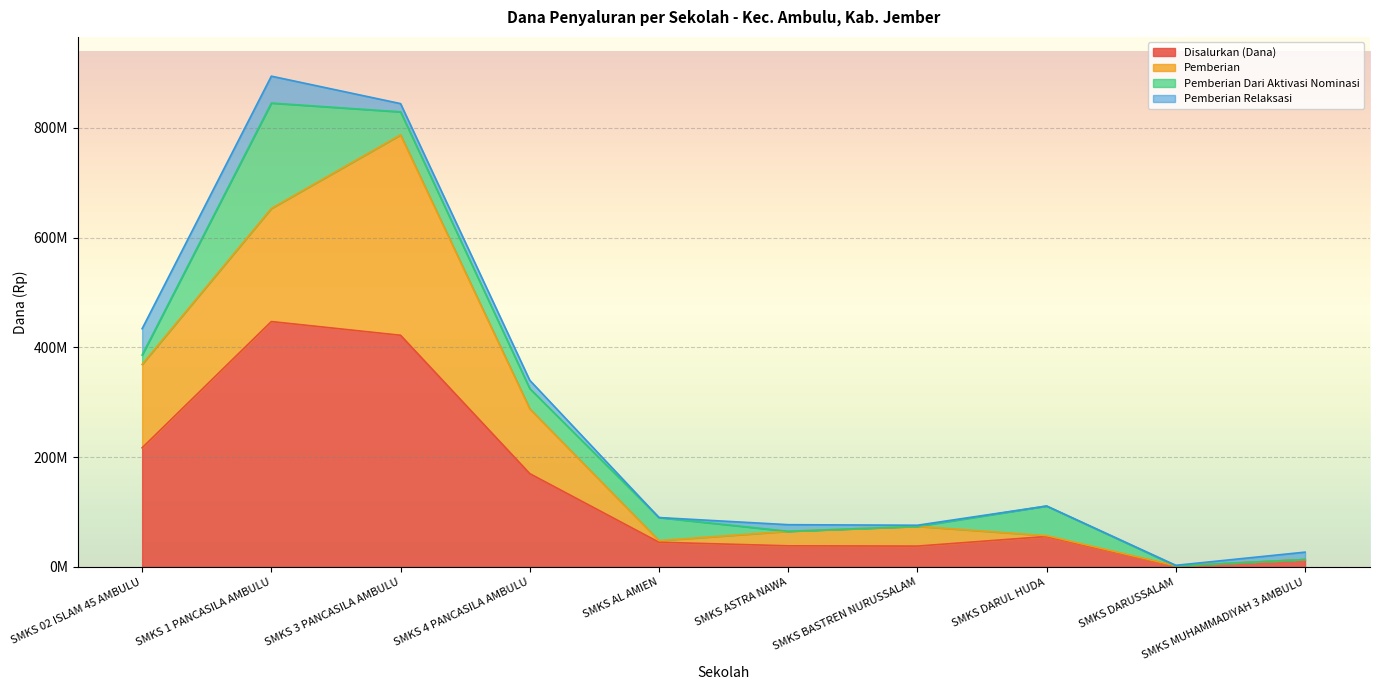

The Pemberian Dari Aktivasi Nominasi series shows 69812180 at SMKS AL AMIEN. True or false?

False